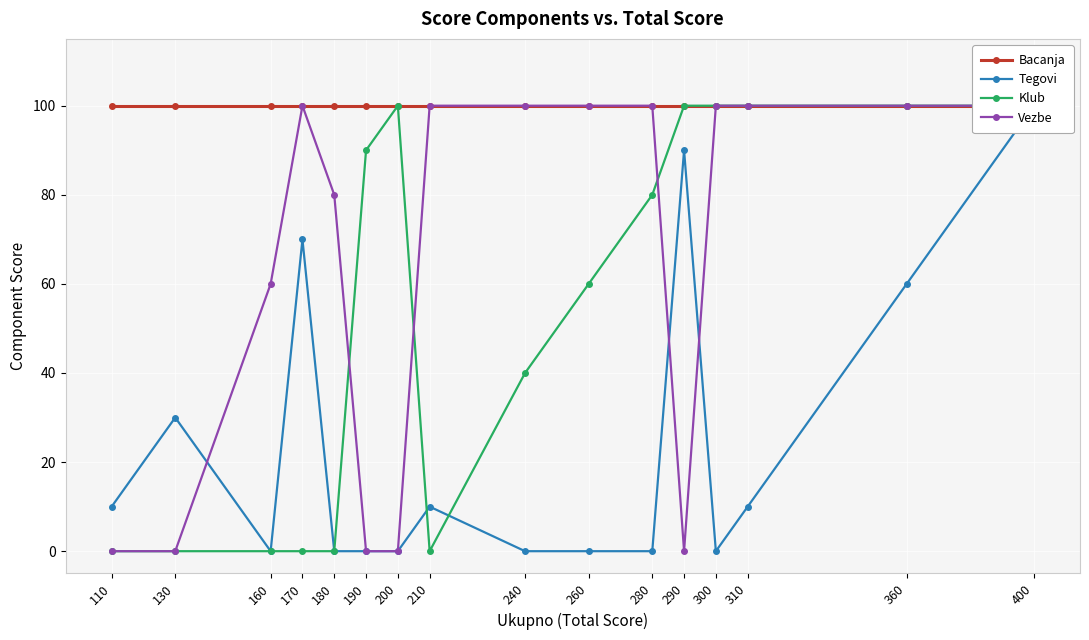

At how many categories does at least one series exceed 76?

16